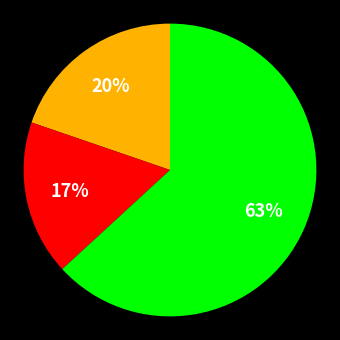

To the nearest percent, what is the difference between the largest and smallest slice percentages?

46%